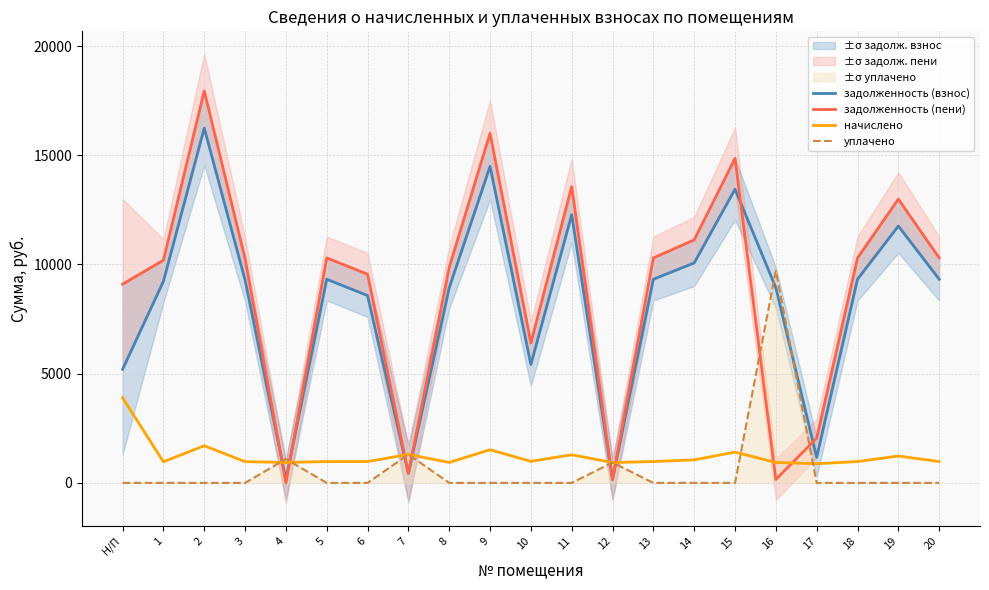

At which label does начислено reach its peak?

Н/П